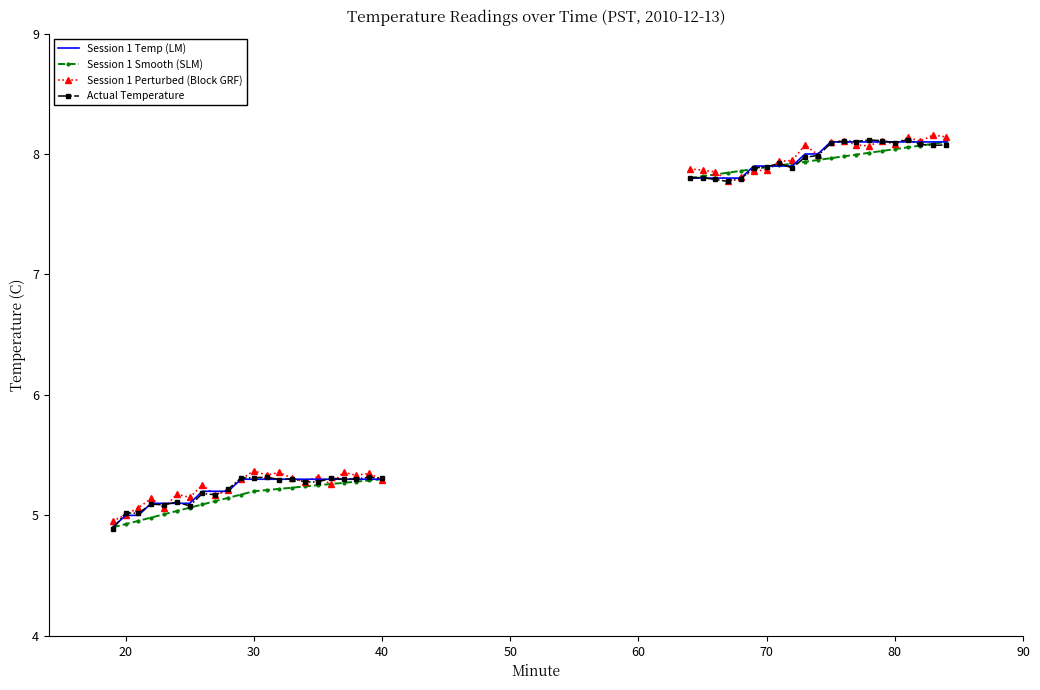

The Session 1 Perturbed (Block GRF) series shows 9.1 at 70. True or false?

False